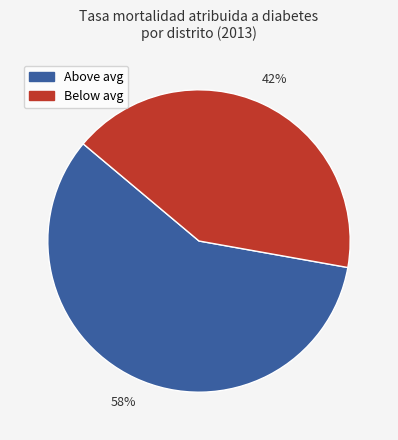

To the nearest percent, what is the average slice percentage?

50%